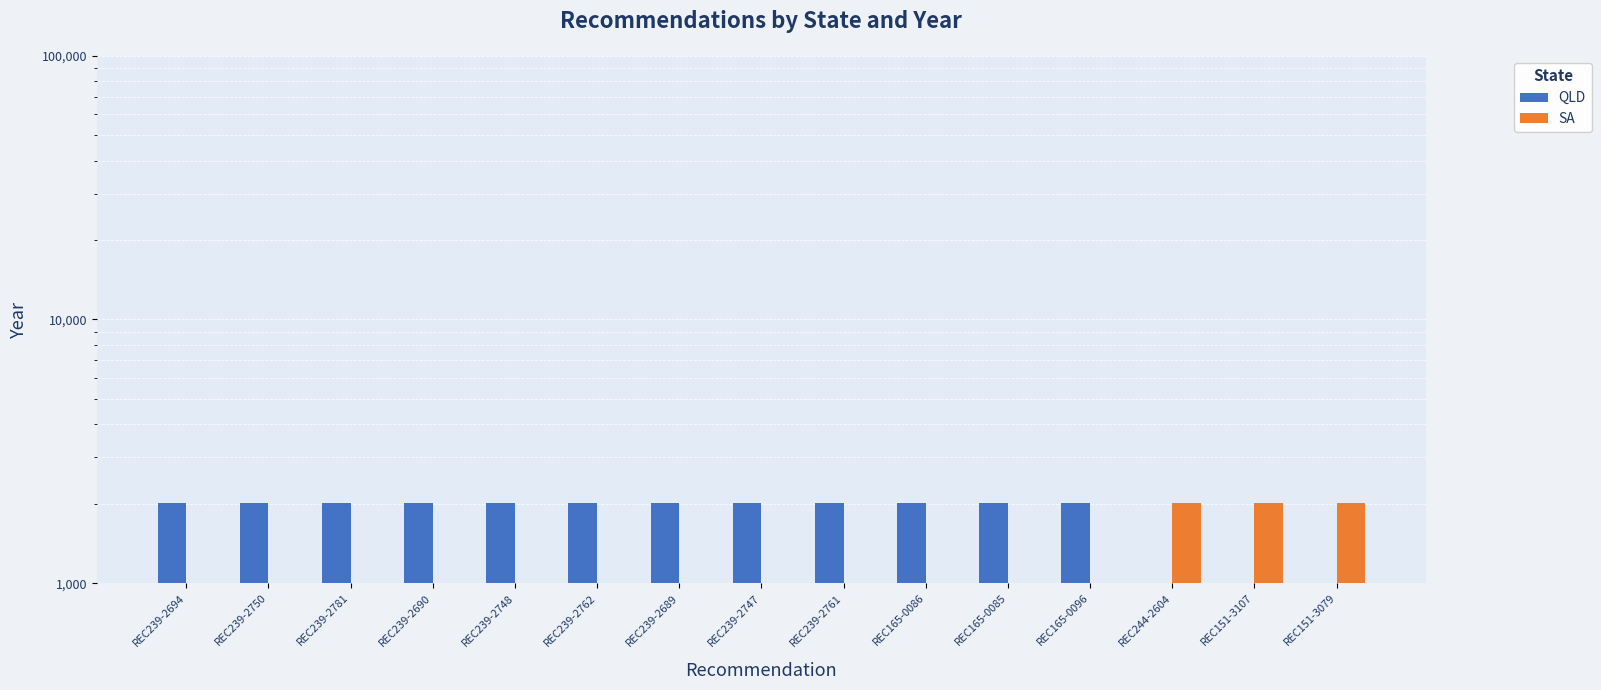

True or false: QLD has a value of 0 at REC151-3079.

True